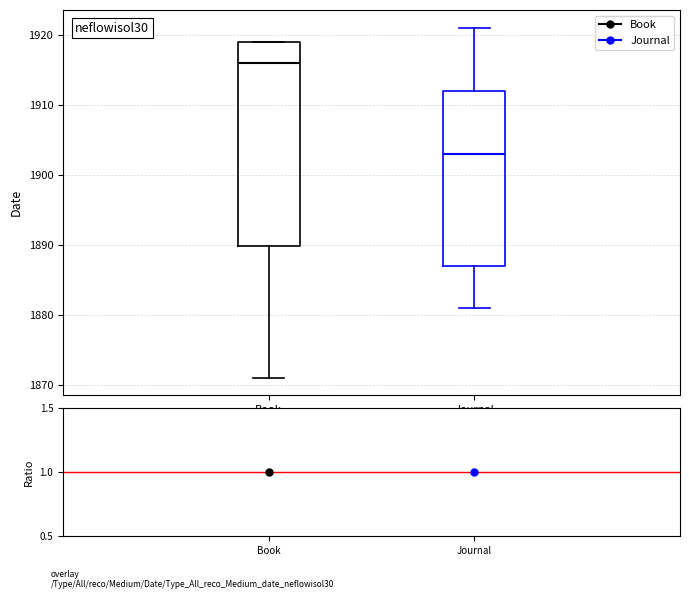

Reading left to right, transcribe this box plot: for each box, give where its median line is, the range the box spans, and where its two whiskers end, as read against the y-axis. The values are not printed on the chart, so give them approximately, as read against the axis.

Book: median 1916, box 1890 to 1919, whiskers 1871 to 1919
Journal: median 1903, box 1887 to 1912, whiskers 1881 to 1921